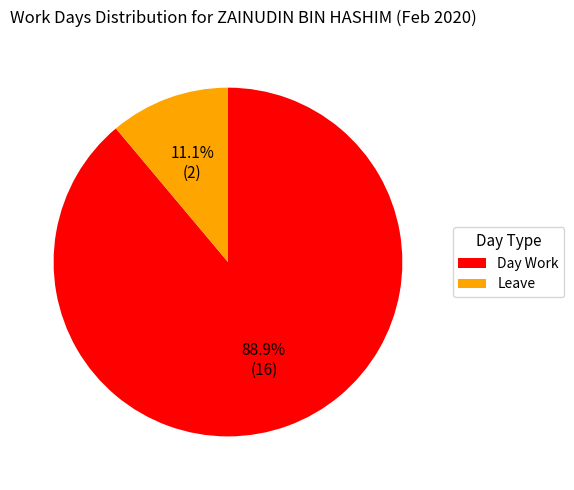

Which category has the smallest portion of the pie?

Leave